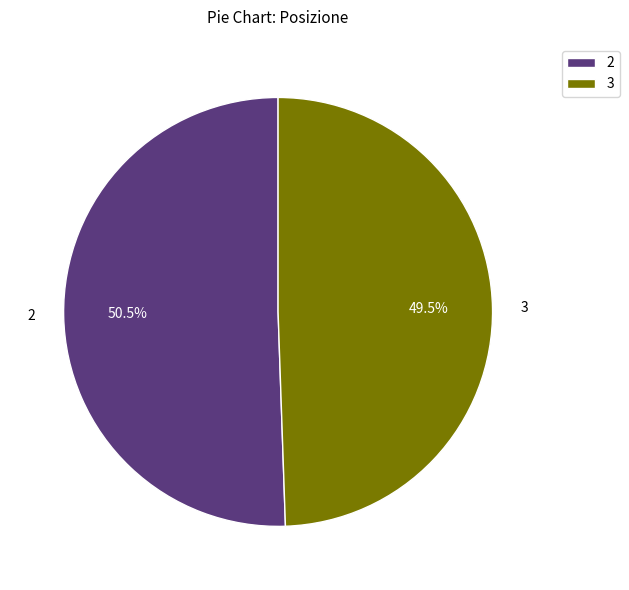

To the nearest percent, what is the difference between the largest and smallest slice percentages?

1%